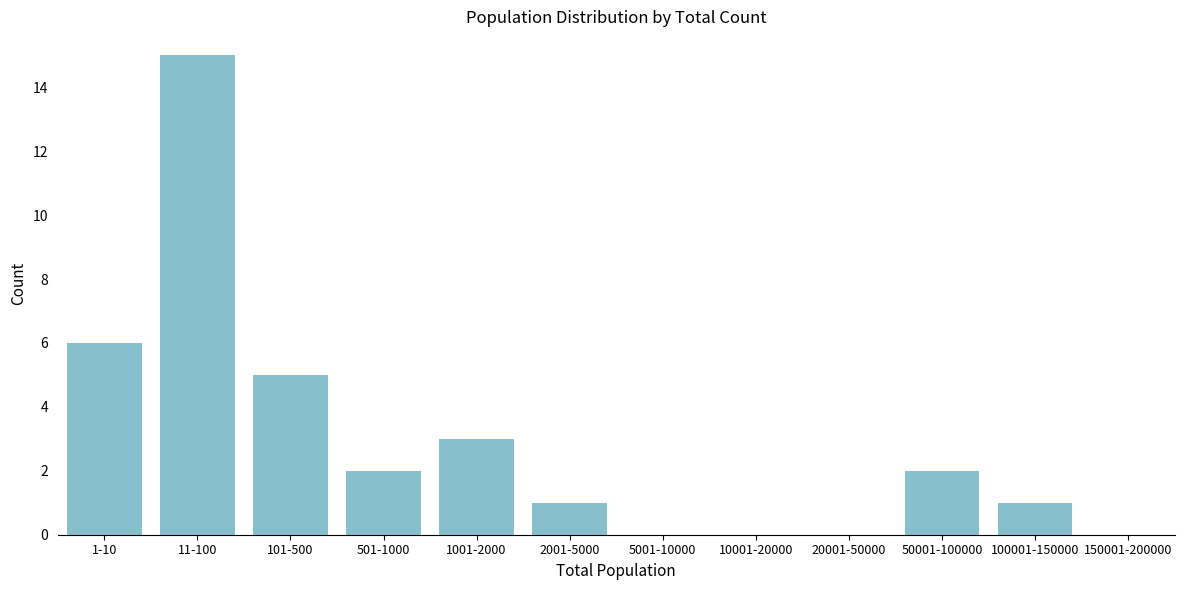

Reading left to right, transcribe all the data shown in this chart.

1-10=6	11-100=15	101-500=5	501-1000=2	1001-2000=3	2001-5000=1	5001-10000=0	10001-20000=0	20001-50000=0	50001-100000=2	100001-150000=1	150001-200000=0